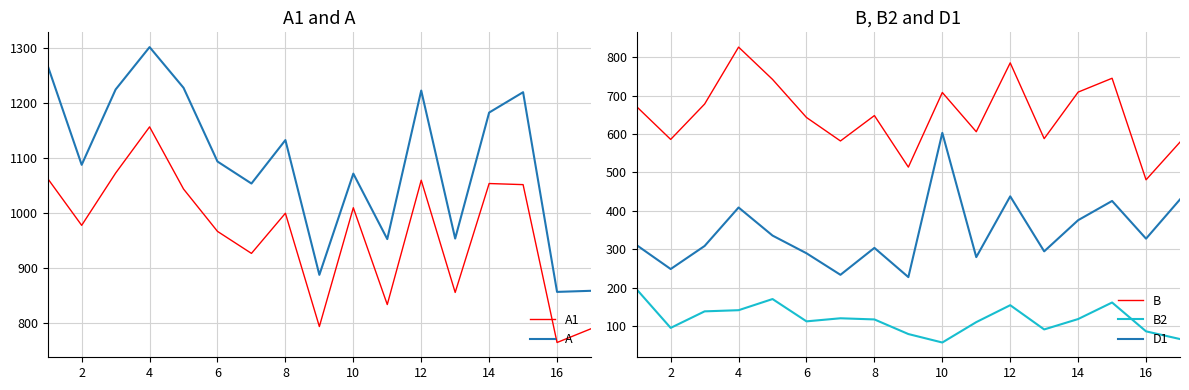

How many interior local peaks does the B2 series have?

4